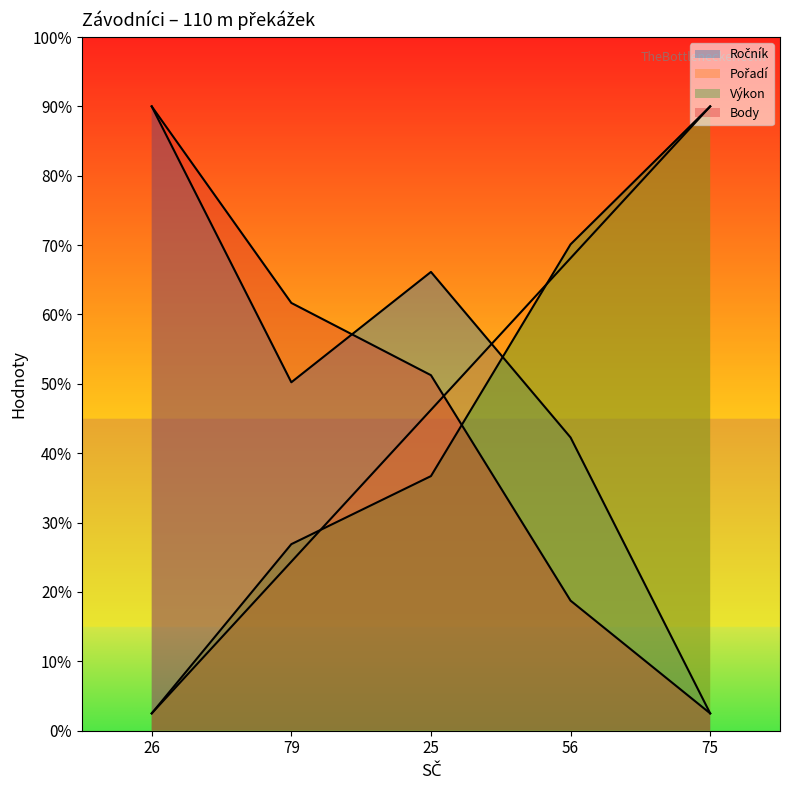

What is the difference between the second highest and minimum values in the Ročník series?

254.5